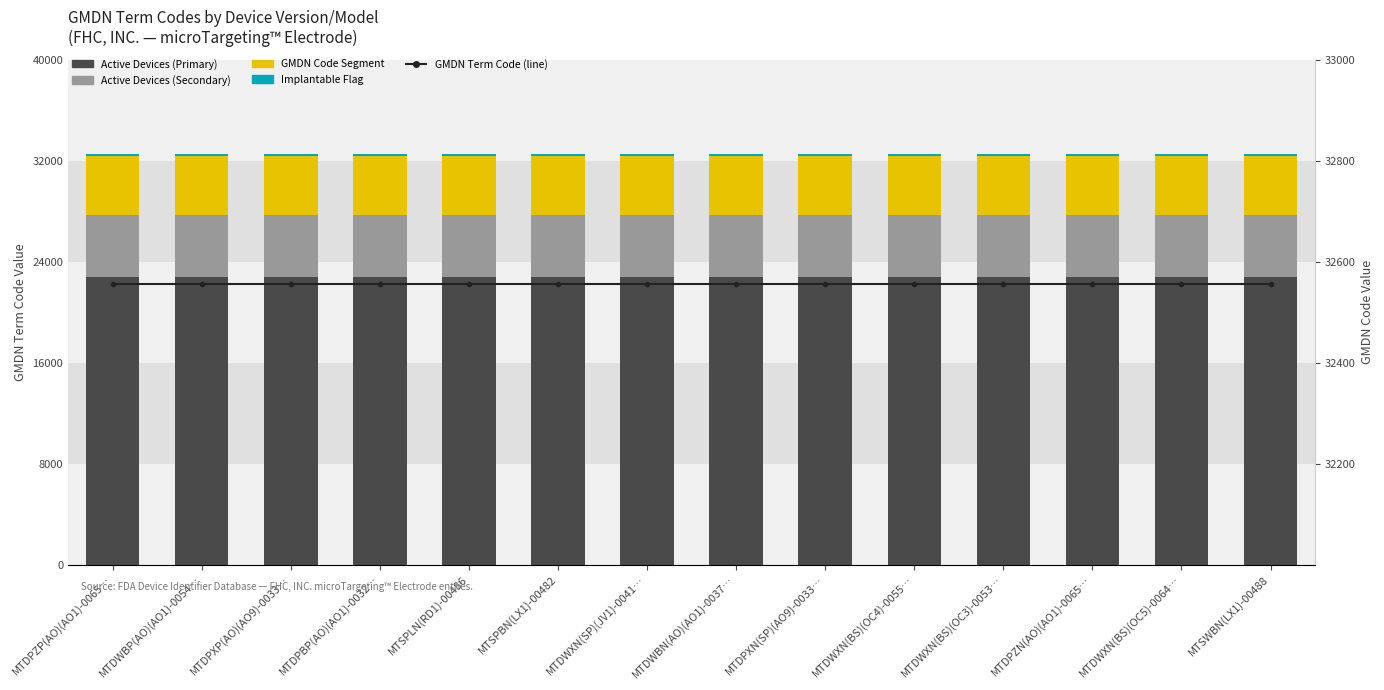

Which series has the largest range (max minus min)?

Active Devices (Primary)